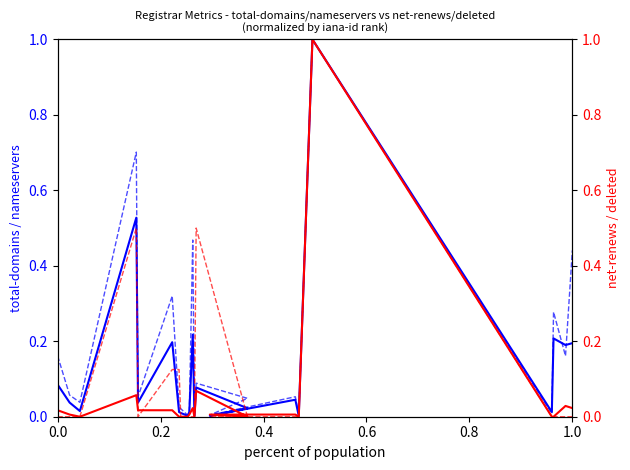

Which series has the largest total across all categories?

total-nameservers